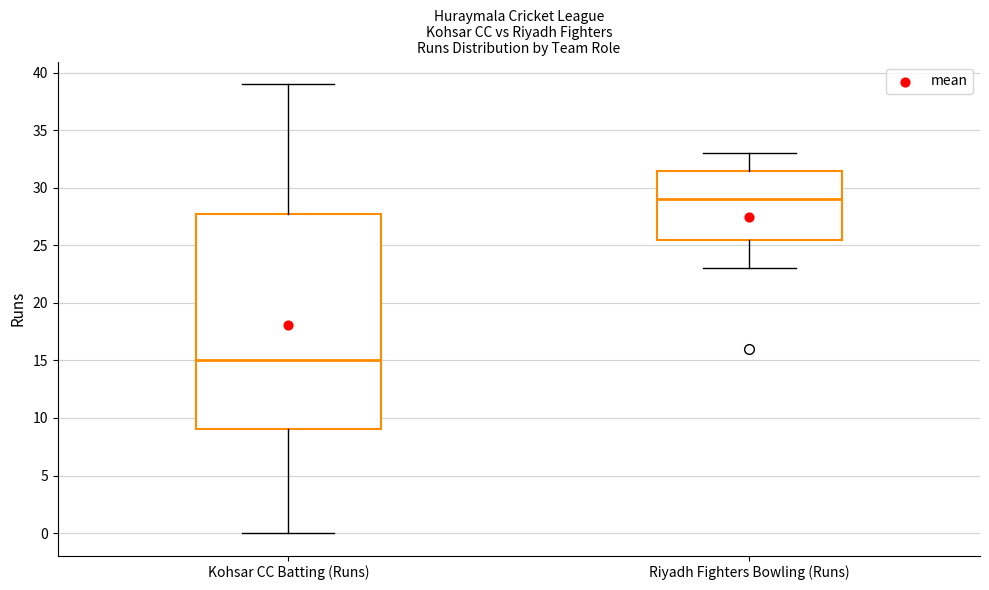

Reading left to right, read every box against the y-axis: the position of its median line, the range the box covers, and the ends of its whiskers. The values are not printed on the chart, so give them approximately, as read against the axis.

Kohsar CC Batting (Runs): median 15.0, box 9.0 to 28.0, whiskers 0.0 to 39.0
Riyadh Fighters Bowling (Runs): median 29.0, box 25.5 to 31.5, whiskers 23.0 to 33.0